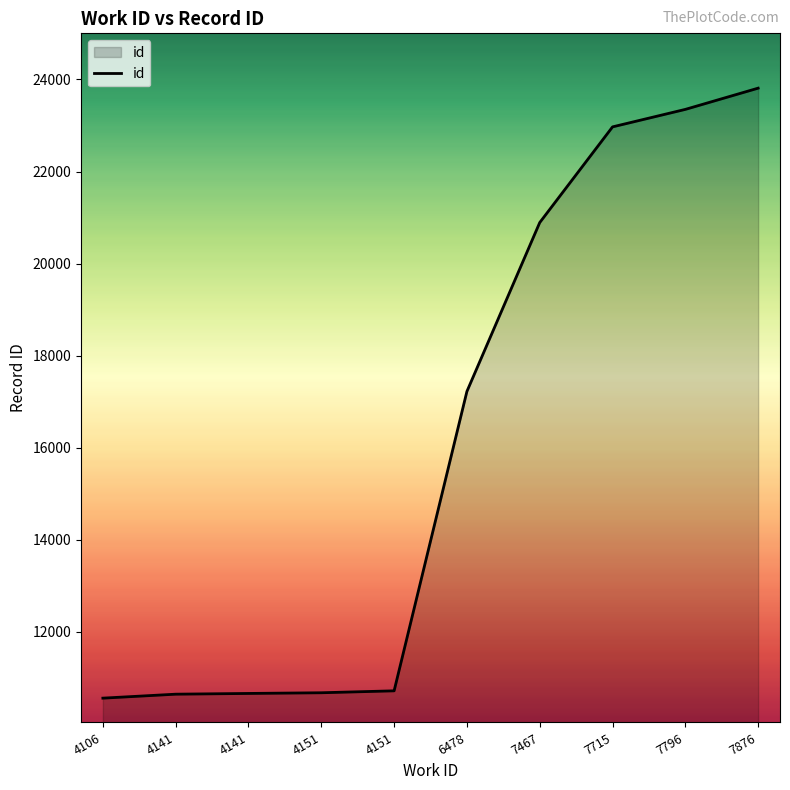

How many lines are shown in the chart?

1